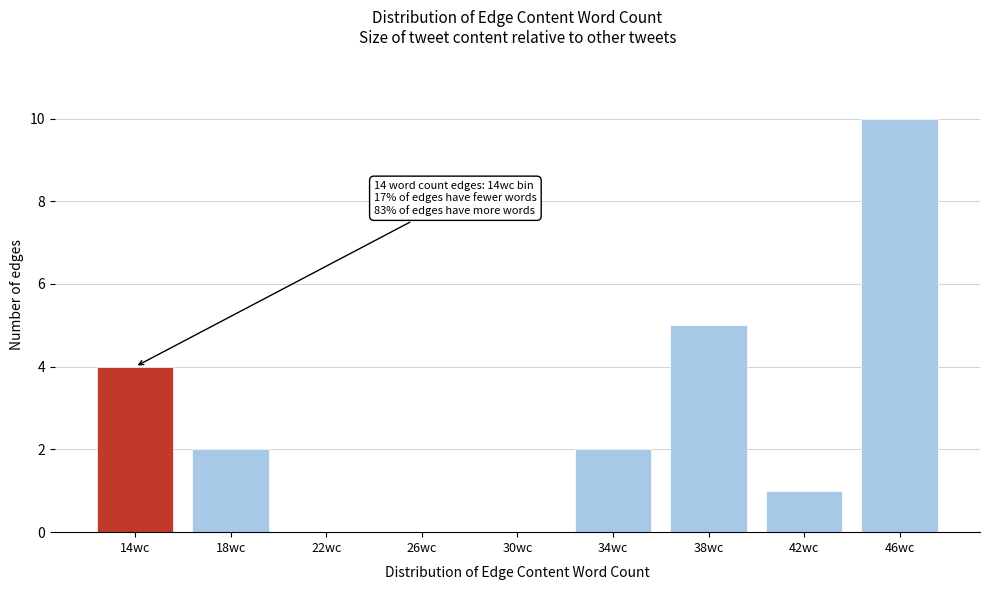

Reading left to right, transcribe all the data shown in this chart.

14wc=4	18wc=2	22wc=0	26wc=0	30wc=0	34wc=2	38wc=5	42wc=1	46wc=10